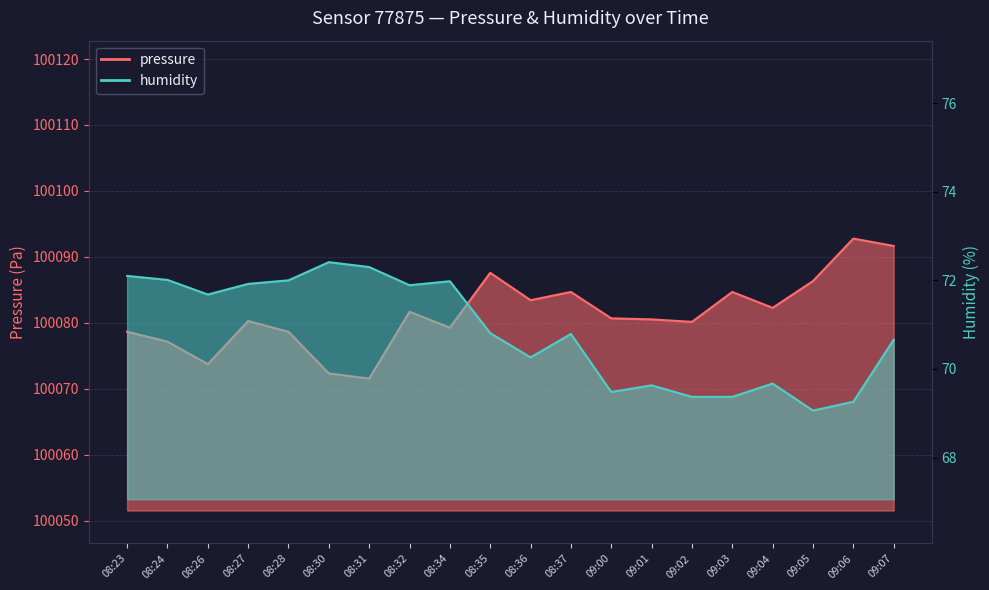

How many lines are shown in the chart?

2